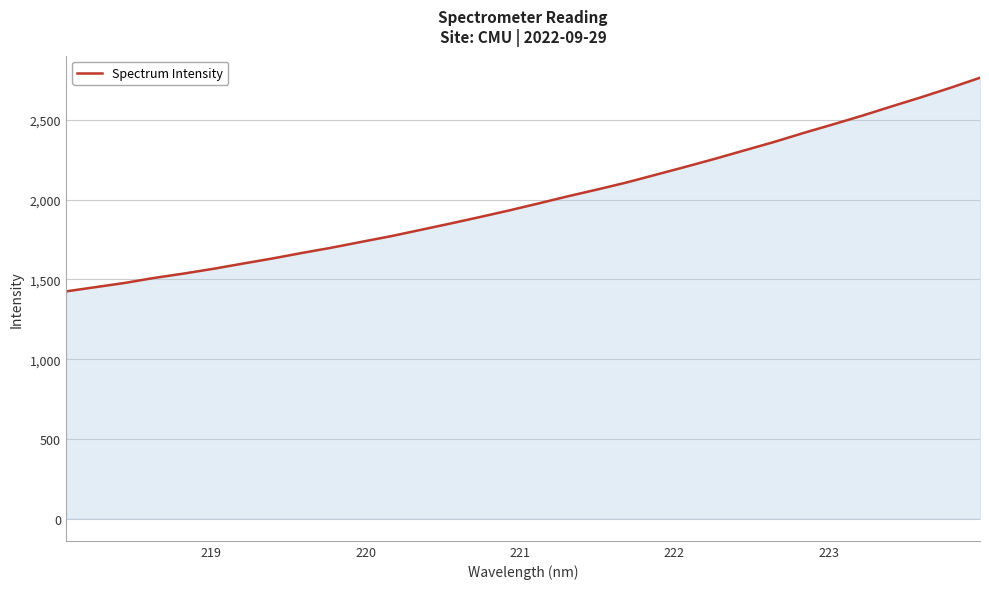

What is the difference between the maximum and minimum values?

1338.8